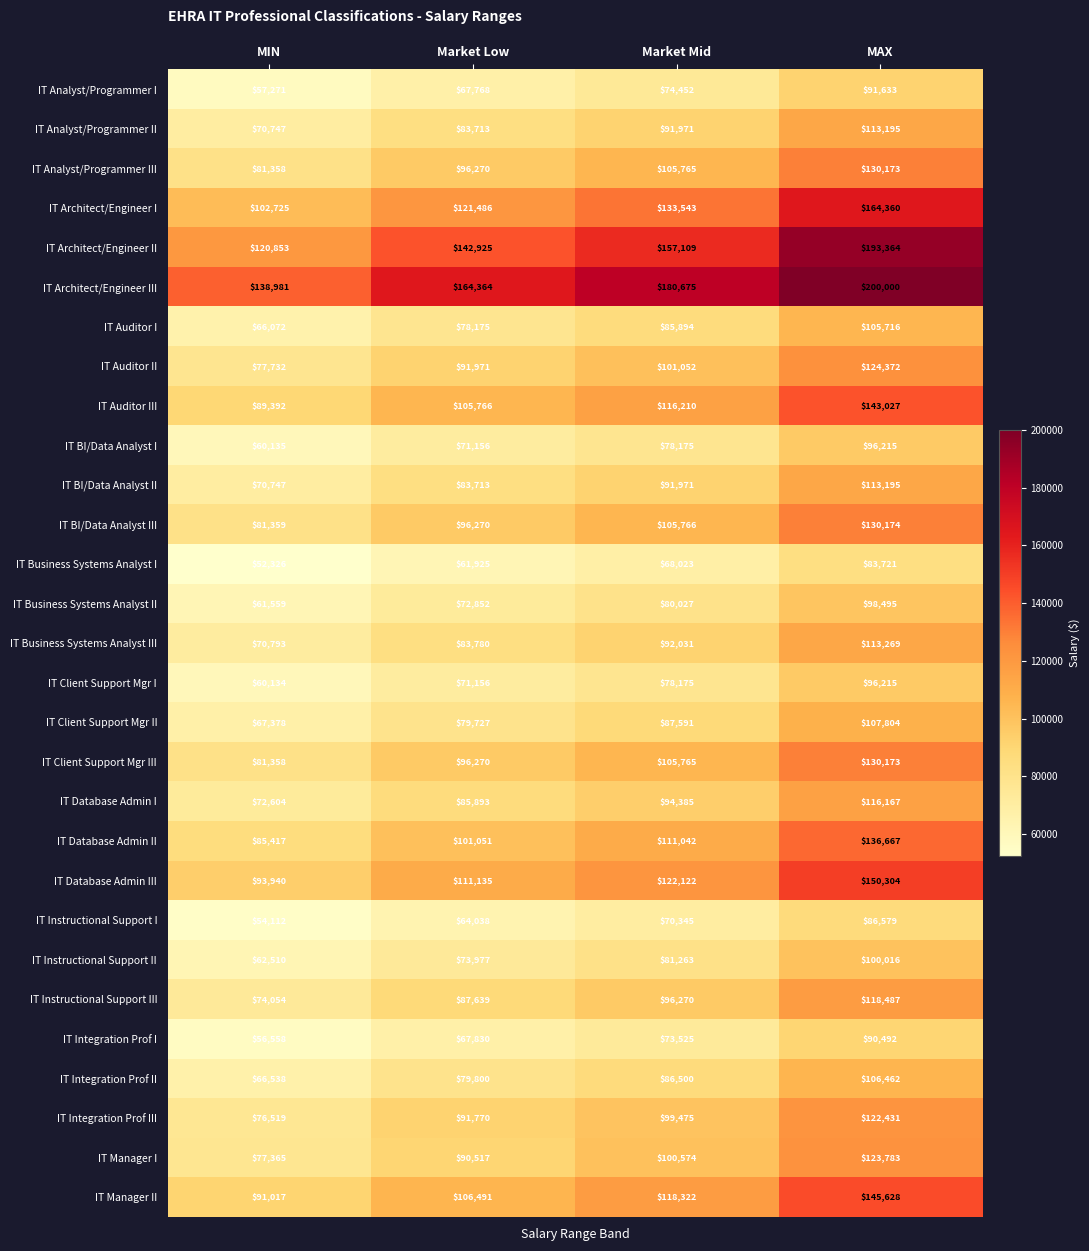

At how many categories does at least one series exceed 121950?

4